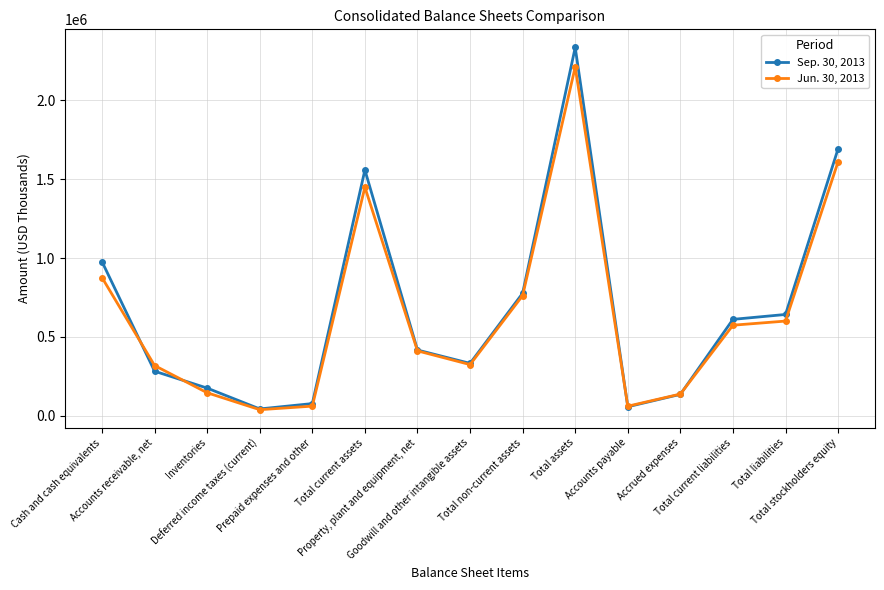

What is the difference between the second highest and minimum values in the Jun. 30, 2013 series?

1571964